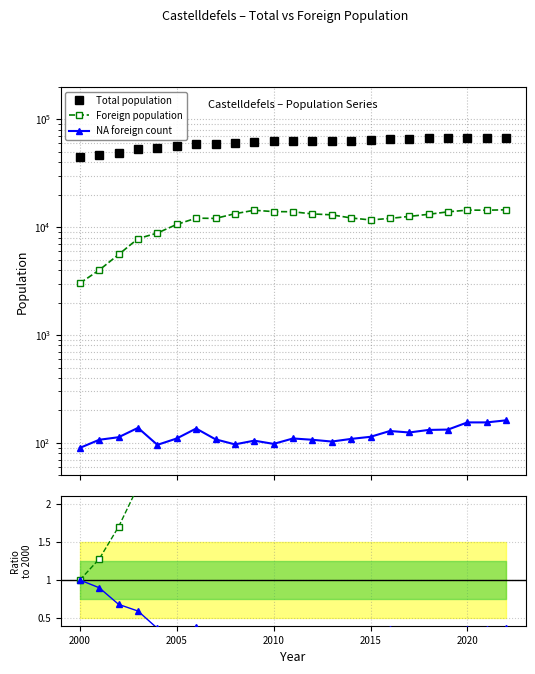

Is it true that NA/Foreign ratio equals 0.6 at 22?

False